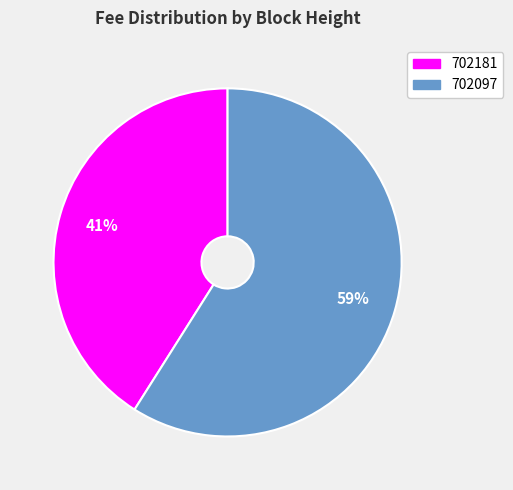

Combined, do 702181 and 702097 account for over 50%?

Yes